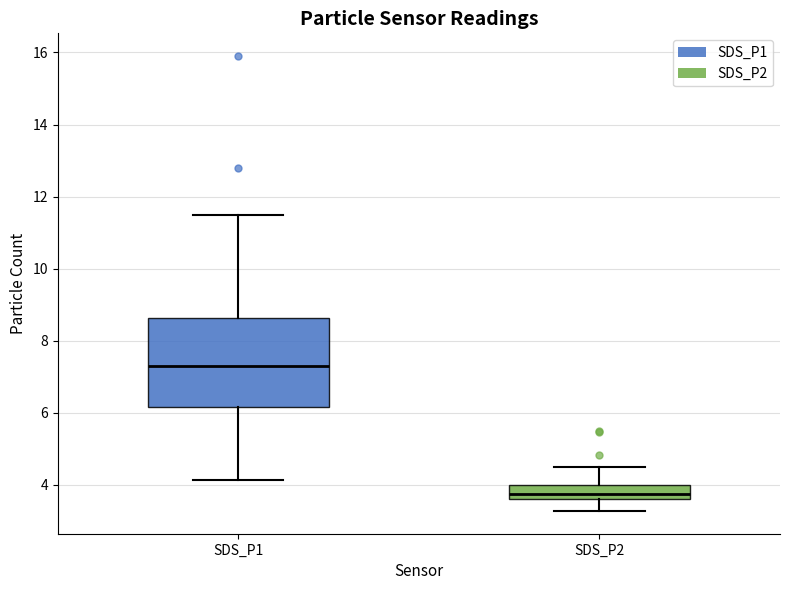

Comparing the boxes themselves (not the whiskers), which one is the tallest?

SDS_P1